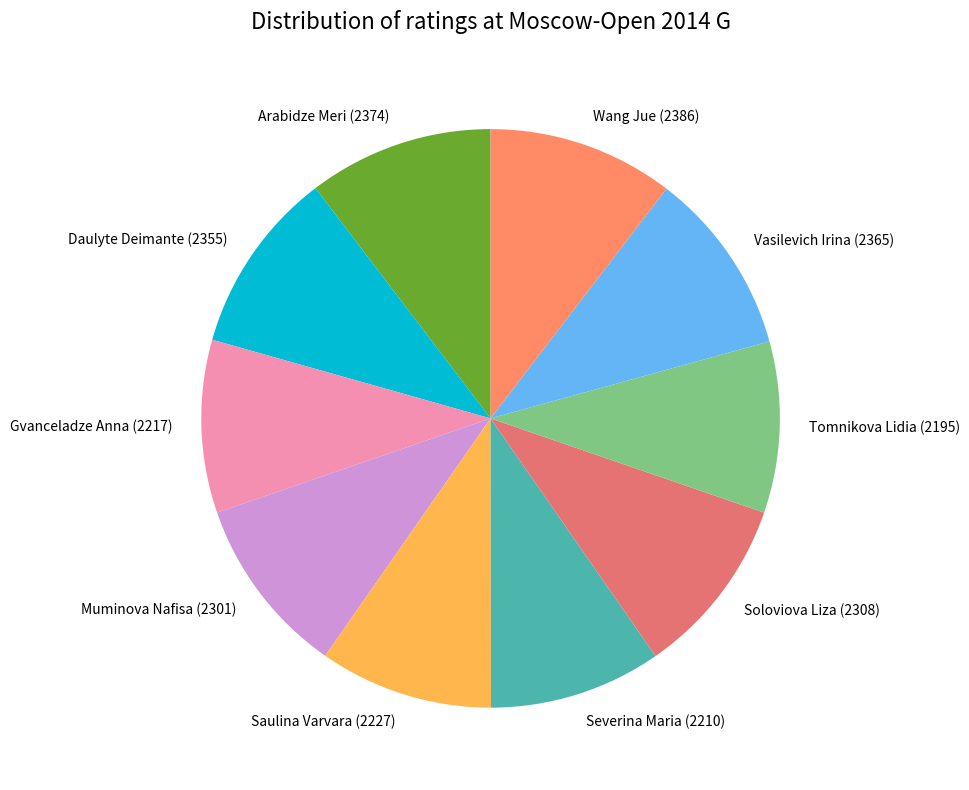

True or false: Arabidze Meri (2374) accounts for 1% of the total.

False